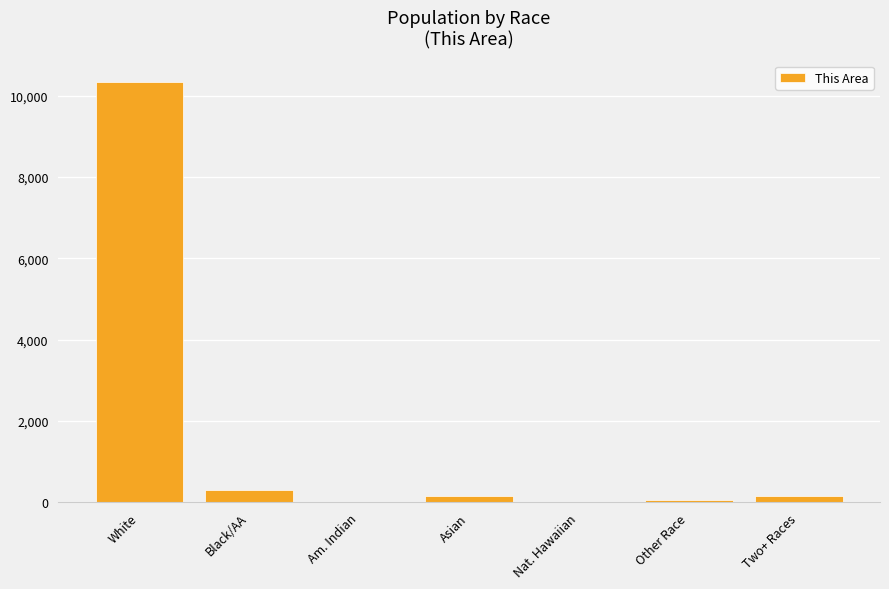

Is it true that the value at Black/AA is 313?

True